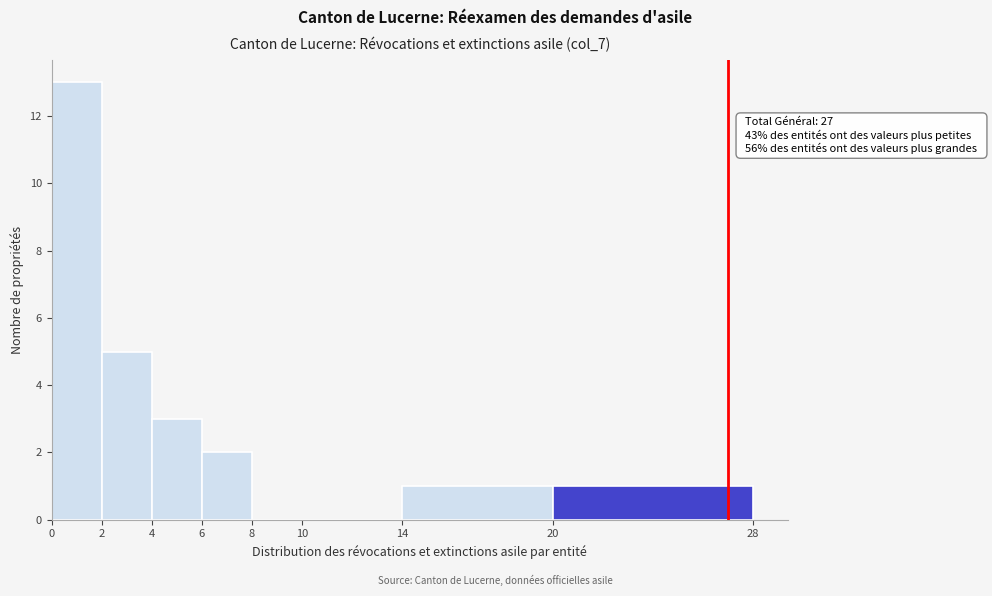

Over which range of the x-axis is the bar tallest?

0 to 2